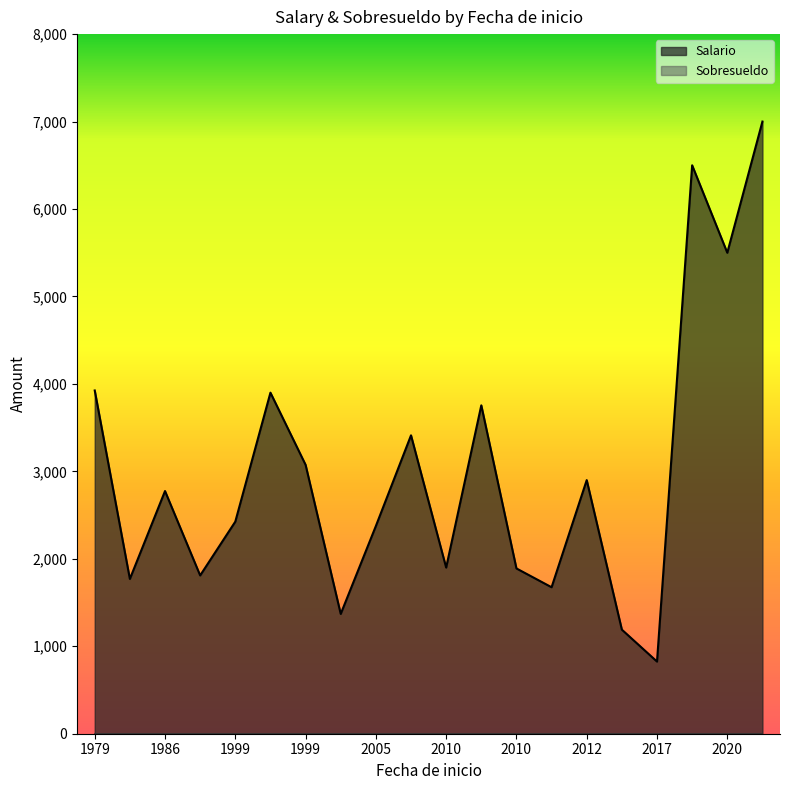

List the series in order of their peak value, highest first.

Salario, Sobresueldo